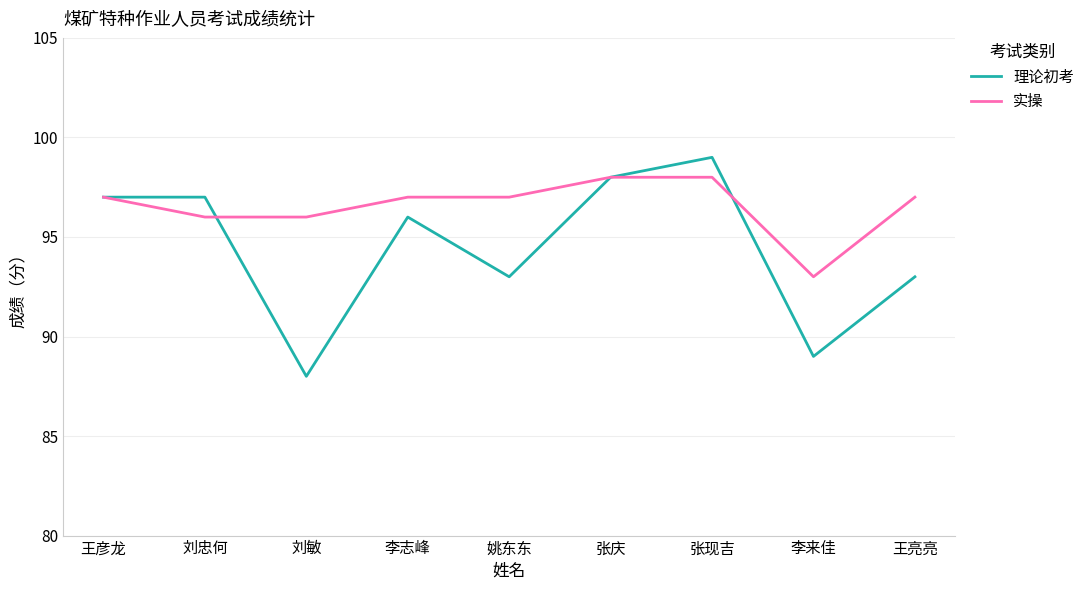

List the series in order of their peak value, lowest first.

实操, 理论初考